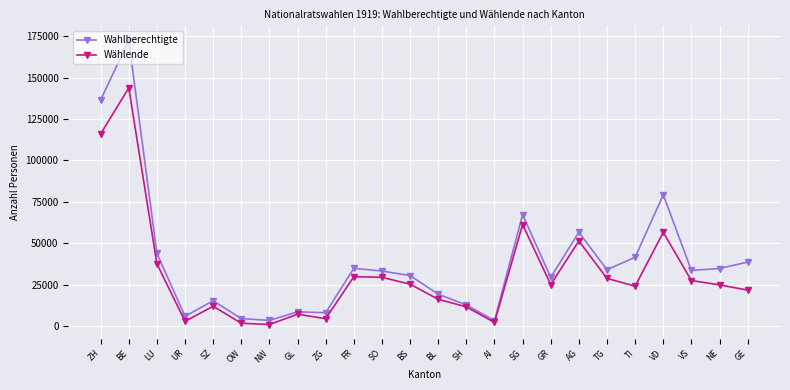

What is the label of the 14th point from the right?

SO